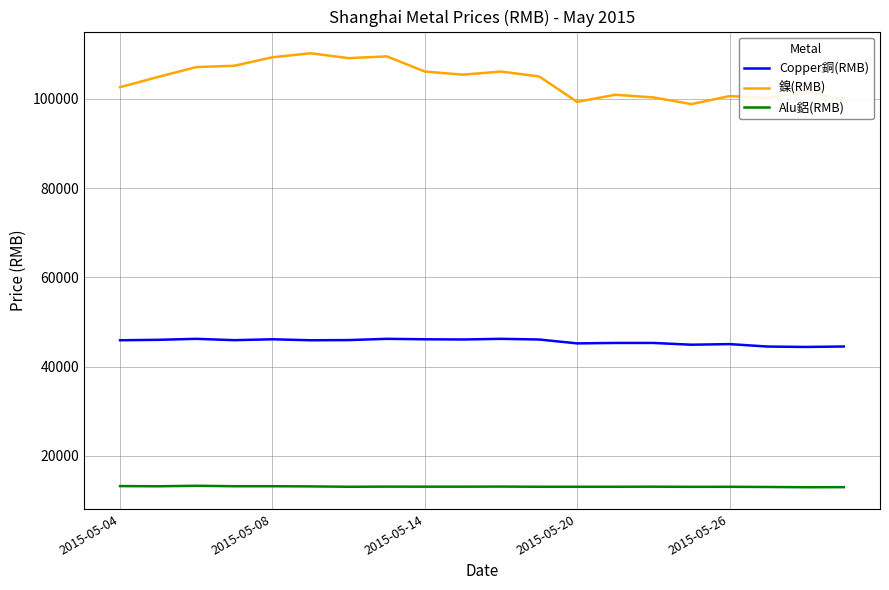

What is the difference between the maximum and minimum values in the Alu鋁(RMB) series?

330